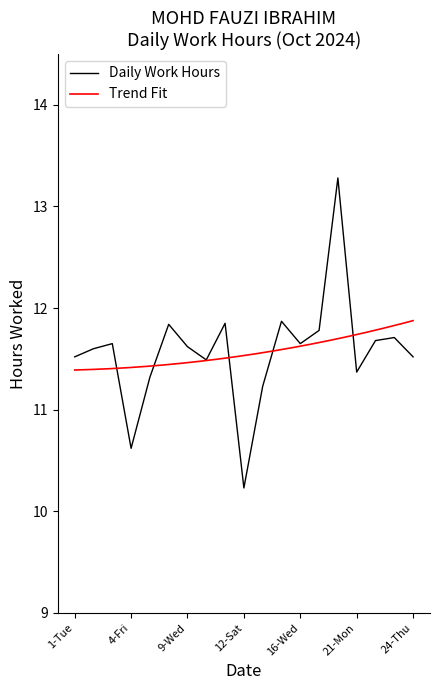

At which label does Daily Work Hours first exceed 11?

1-Tue